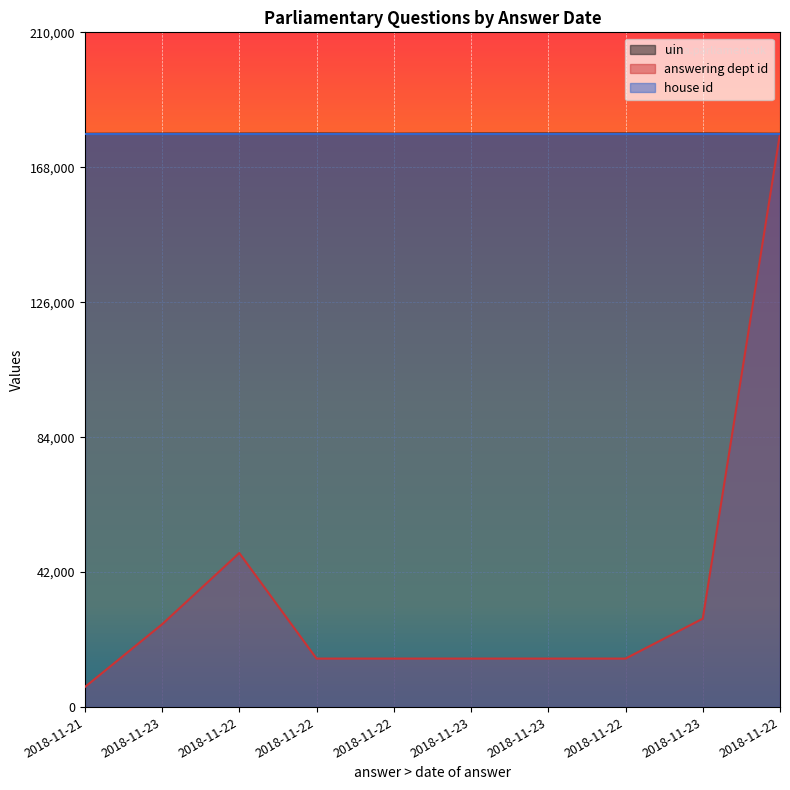

How many data points in answering dept id are less than 15097?

1